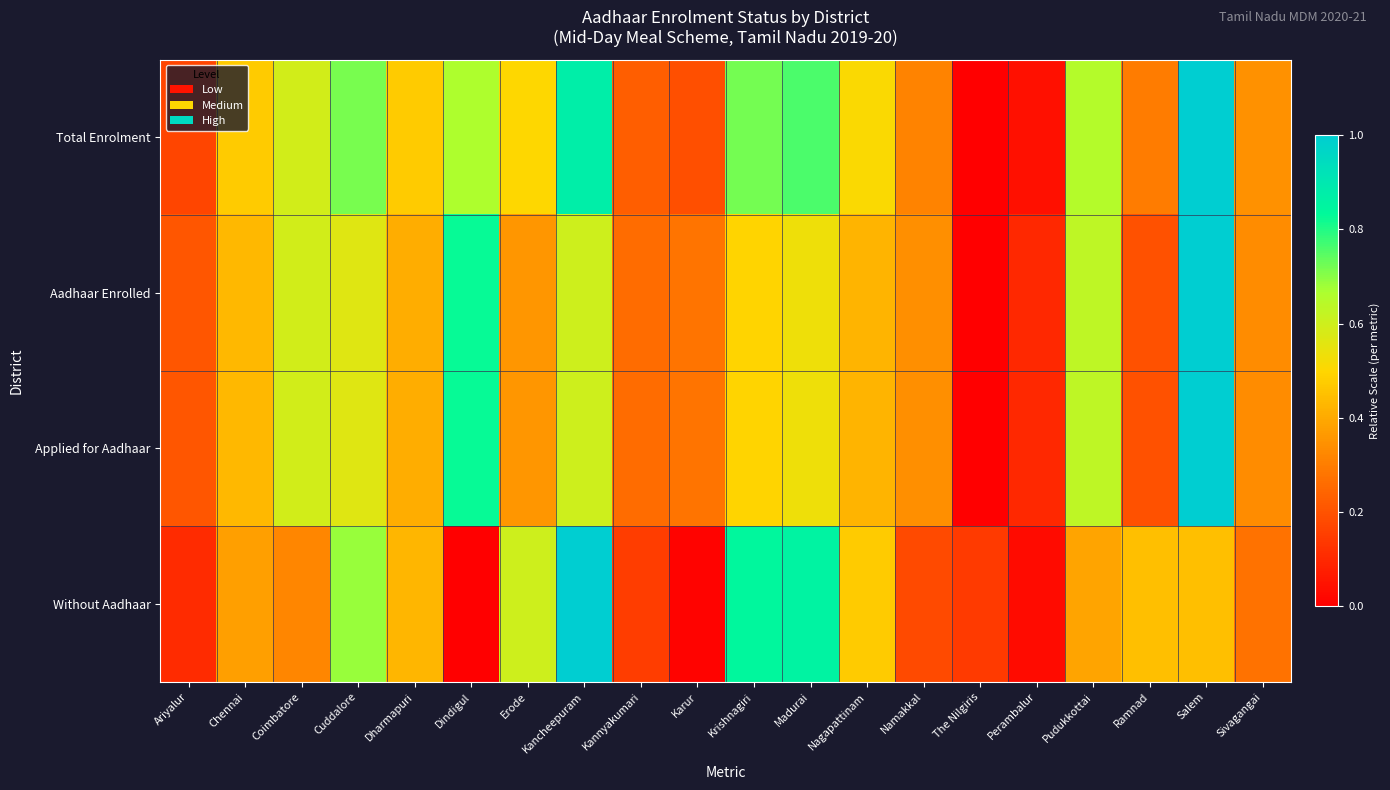

At which category is the sum across all series the highest?

Salem